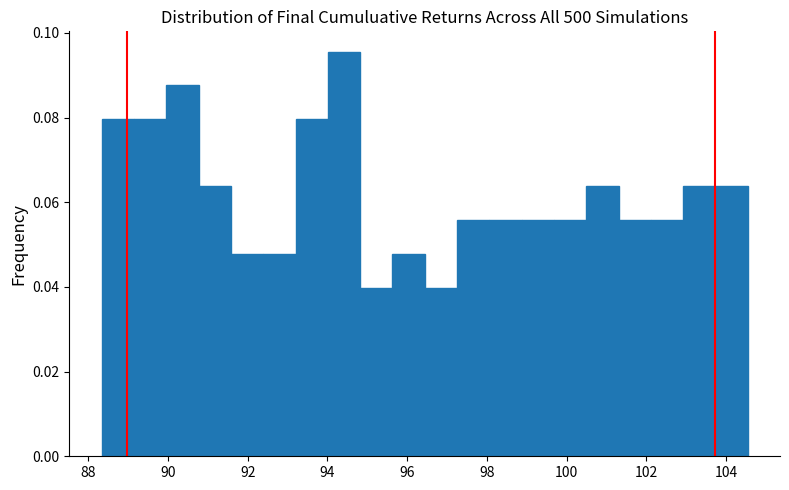

What is the height of the bar covering 94.8 to 95.6 on the x-axis? Neither the bar edges nor the heights are printed on the chart, so give them approximately, as read against the axes.

0.040